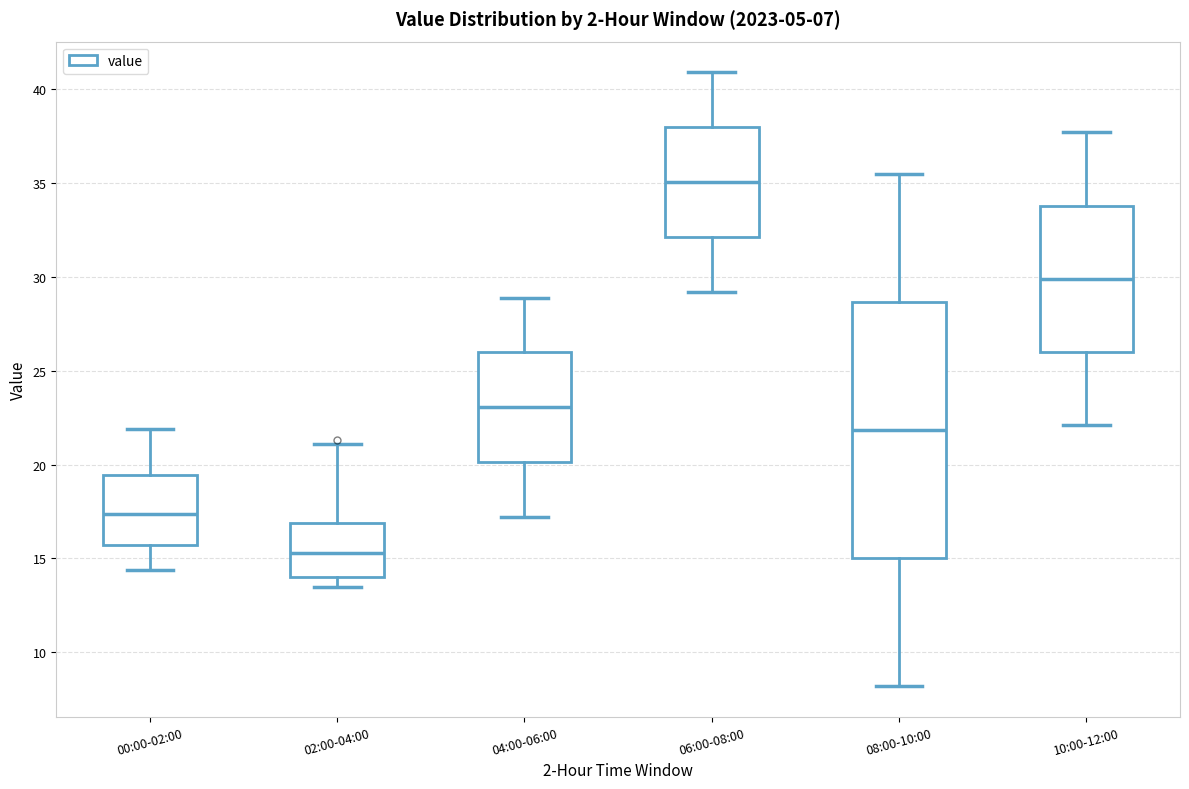

Where does the median line of the box for 04:00-06:00 sit on the y-axis? The values are not printed on the chart, so give them approximately, as read against the axis.

23.0